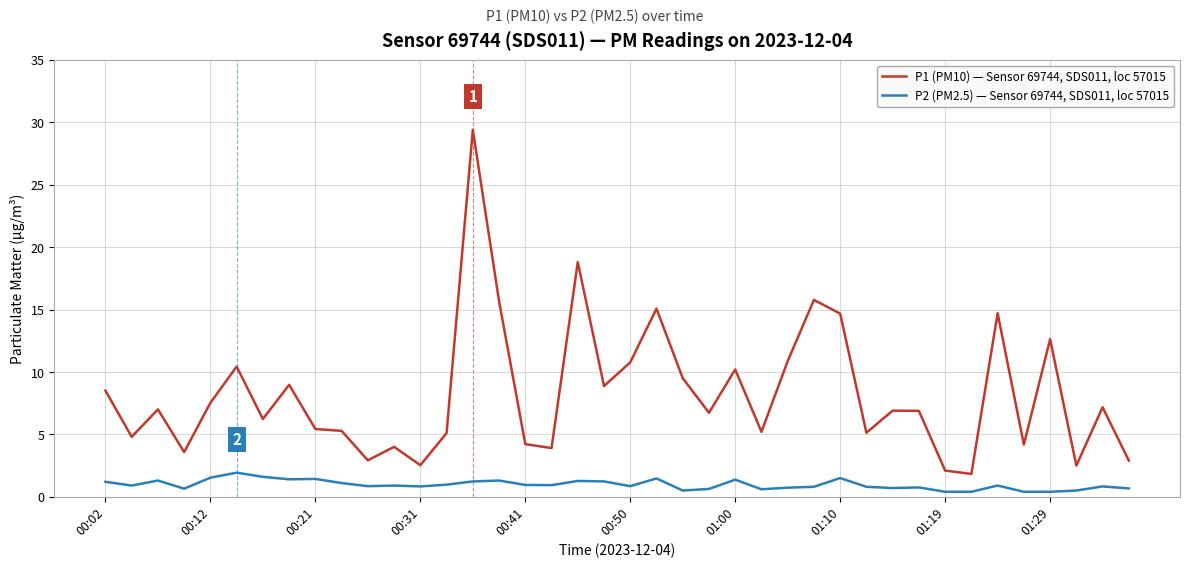

Which series has the largest total across all categories?

P1 (PM10) — Sensor 69744, SDS011, loc 57015